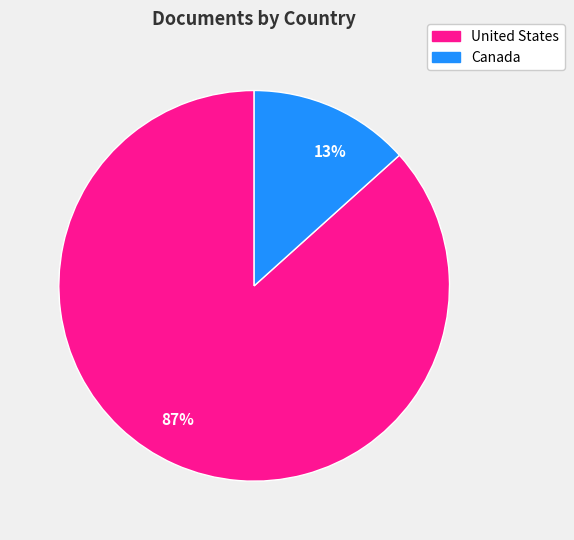

How many slices are in this pie chart?

2